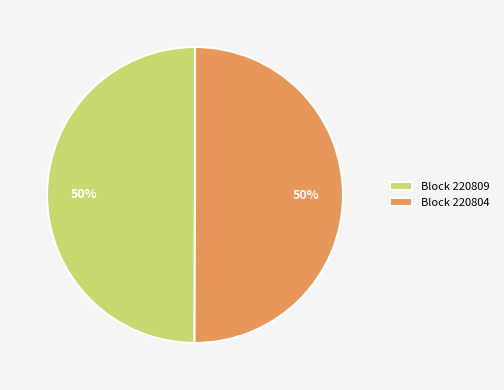

What is the ratio of the value at Block 220804 to the value at Block 220809?

1.0